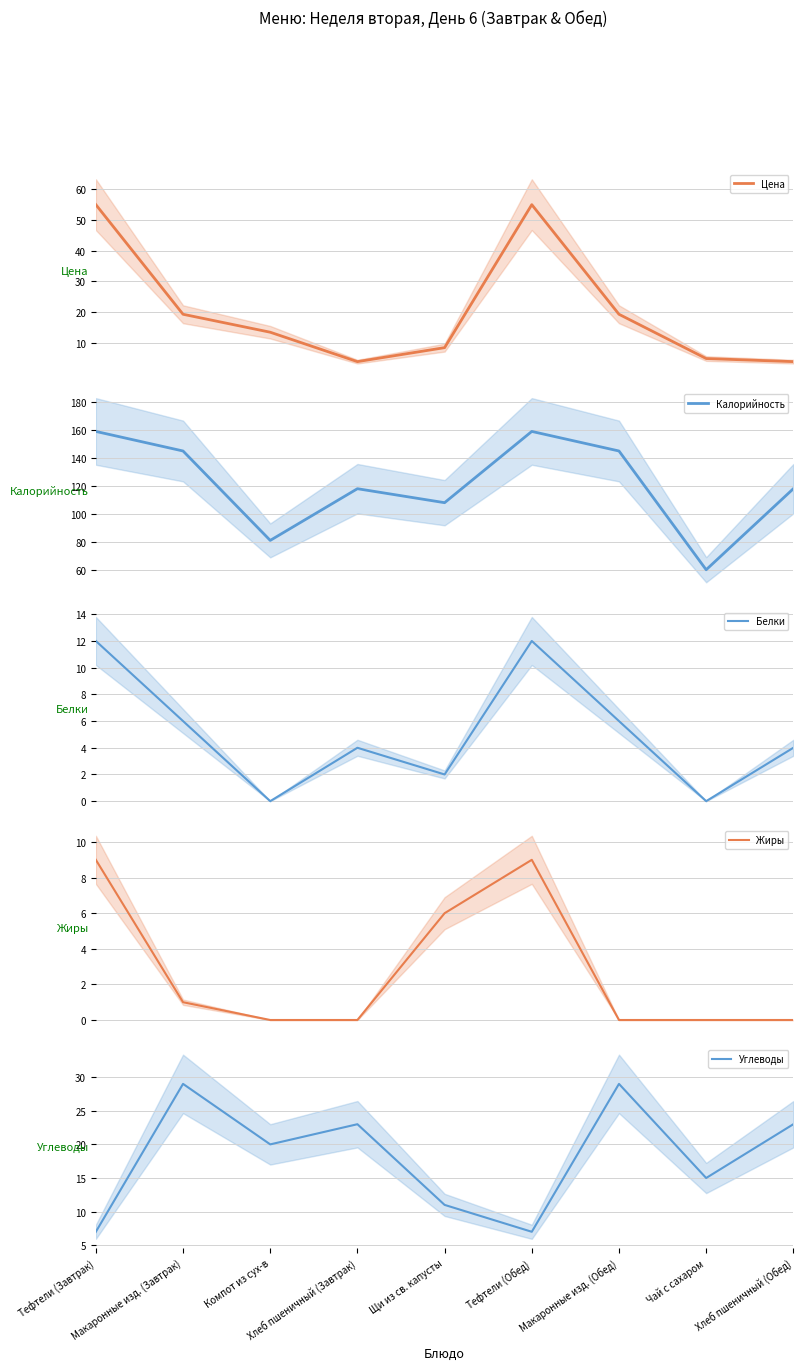

What is the sum of all Жиры values?

25